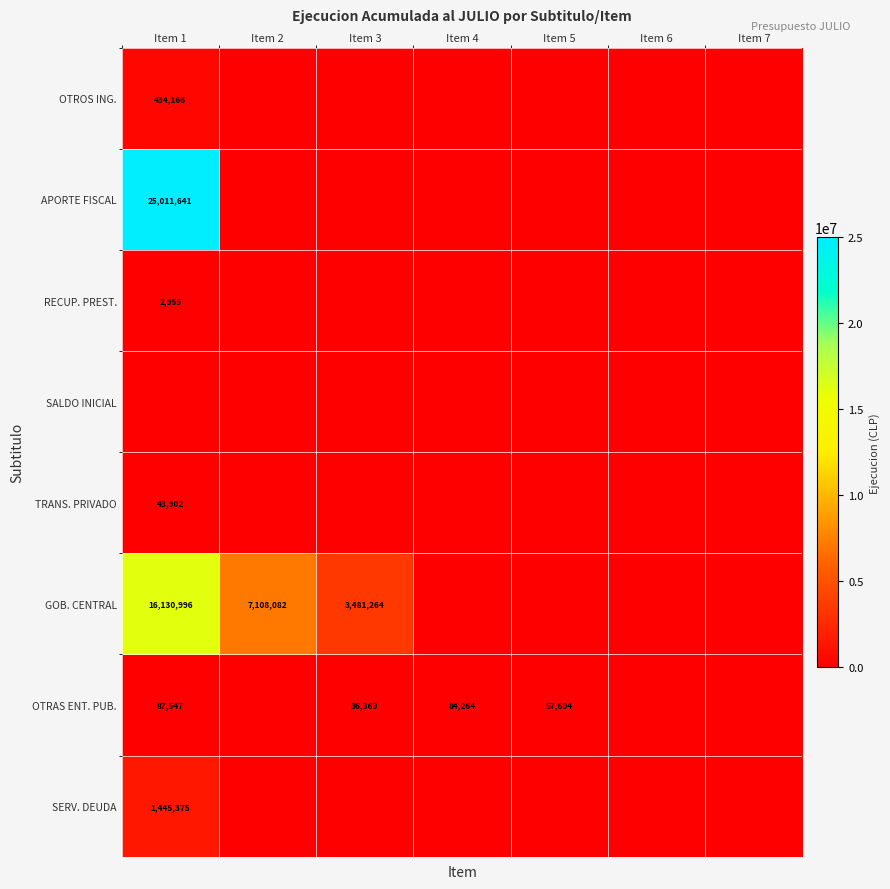

The value of RECUP. PREST. at Item 1 is 2955. True or false?

True